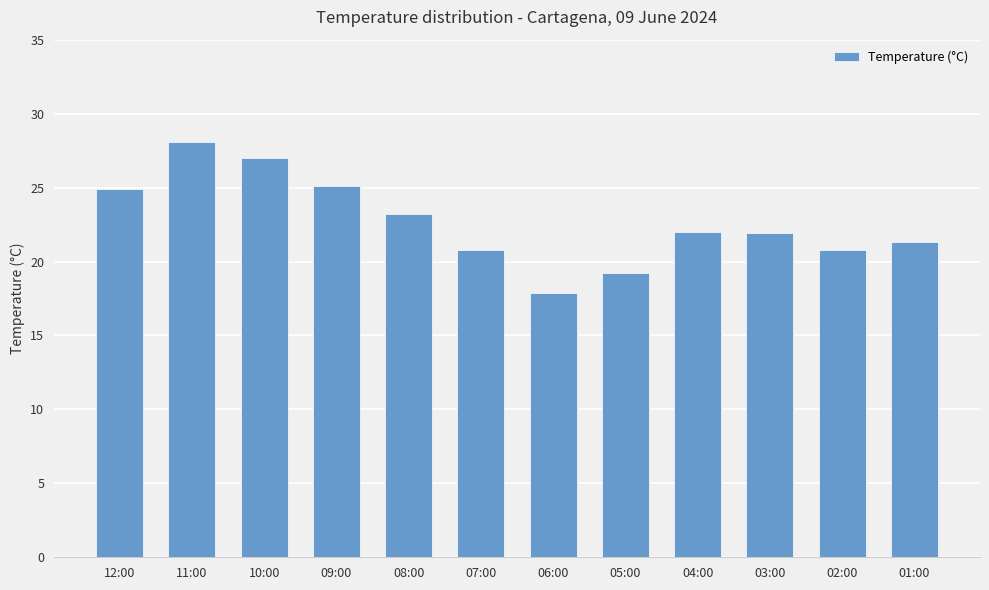

Is it true that the value at 02:00 is 32.4?

False